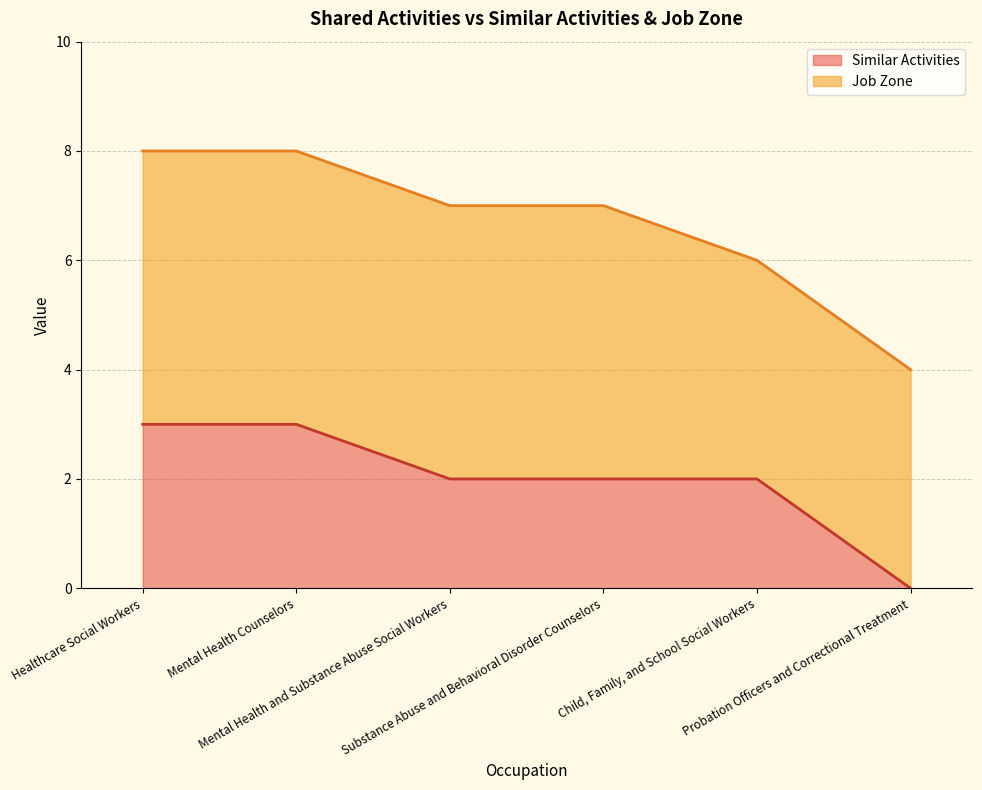

How many positive values are there?

5